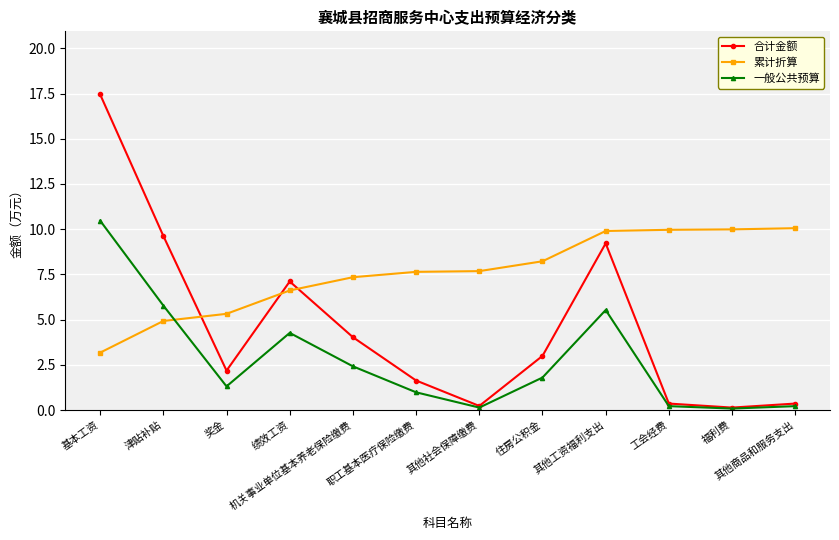

How many interior local valleys does the 一般公共预算 series have?

3